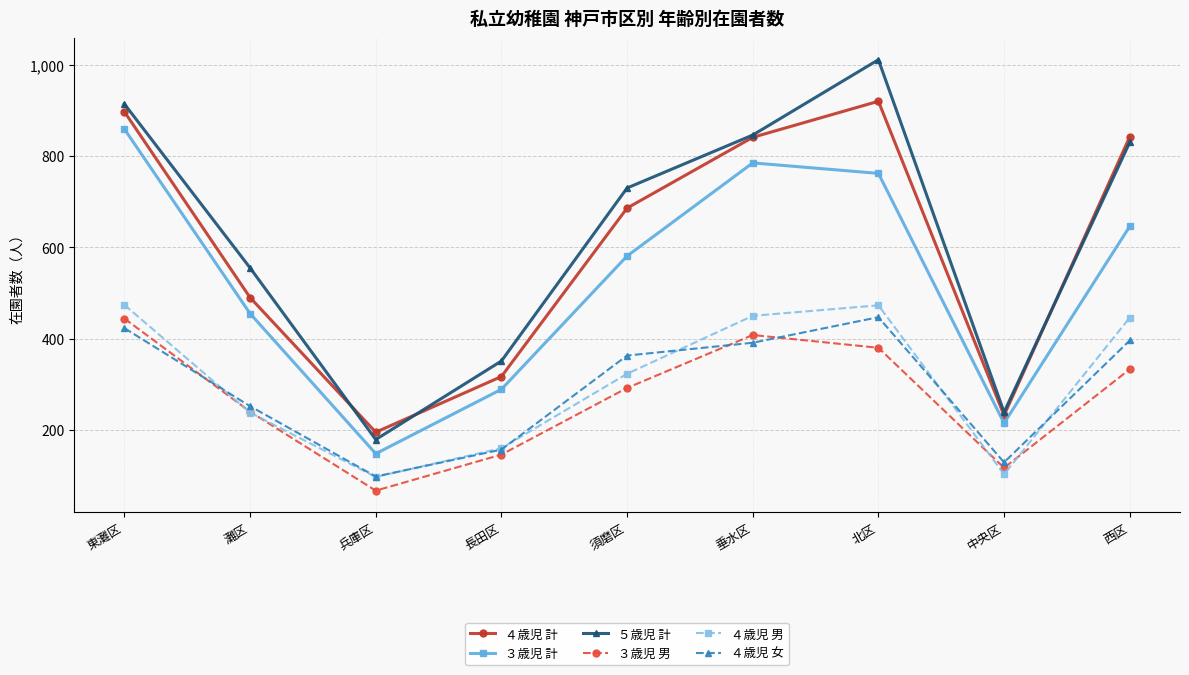

What is the value of the ３歳児 計 point at the 3rd from the left?

148